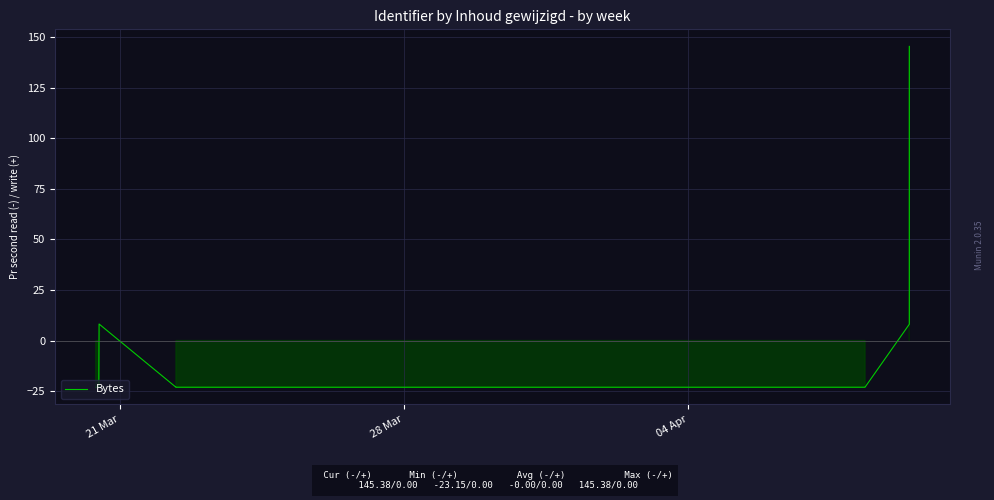

How many values are below zero?

7